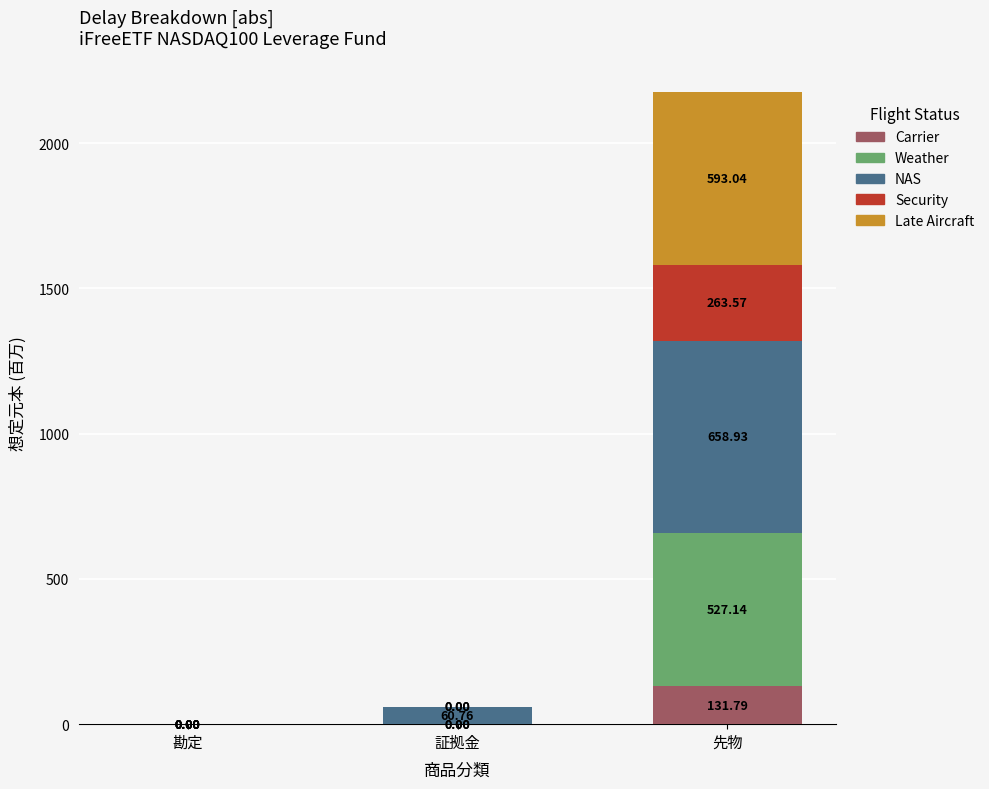

Are the bars grouped side by side (vs. stacked)?

No